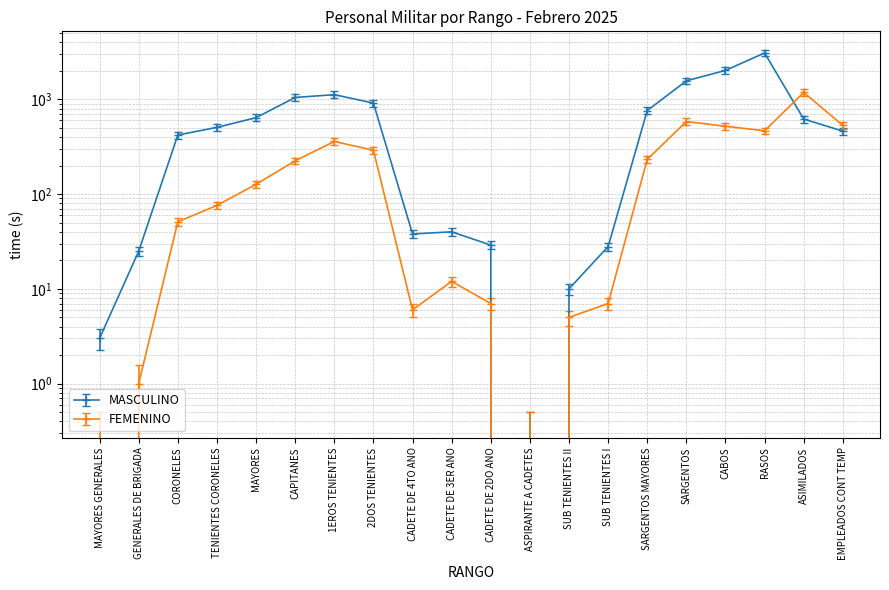

Rank the series by their maximum value, from highest to lowest.

MASCULINO, FEMENINO